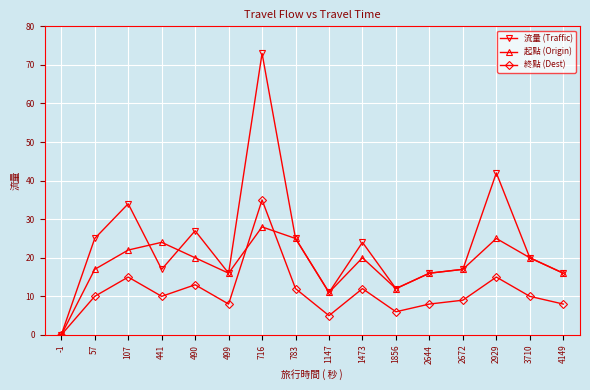

Is this an area chart (filled region under the line)?

No